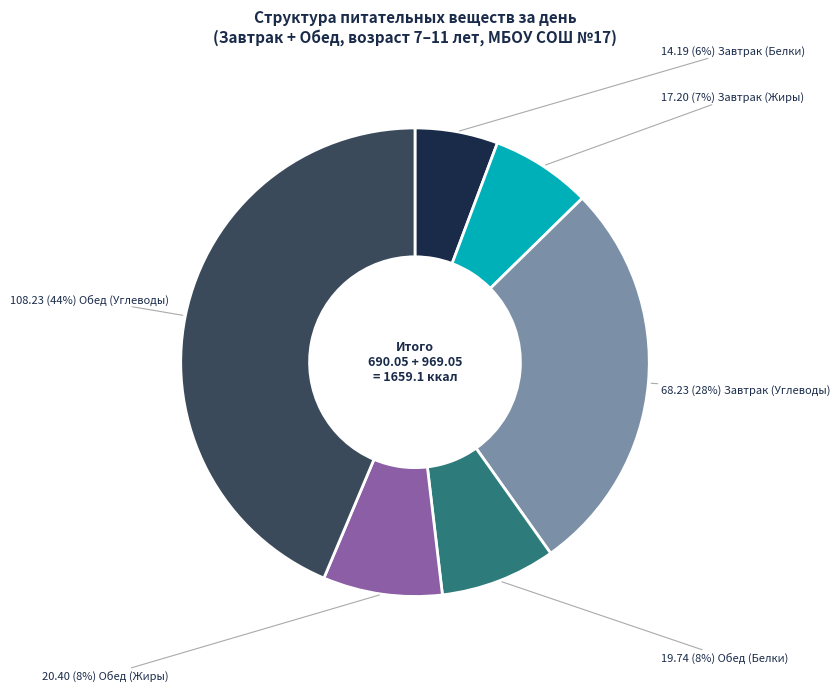

How many slices are in this pie chart?

6